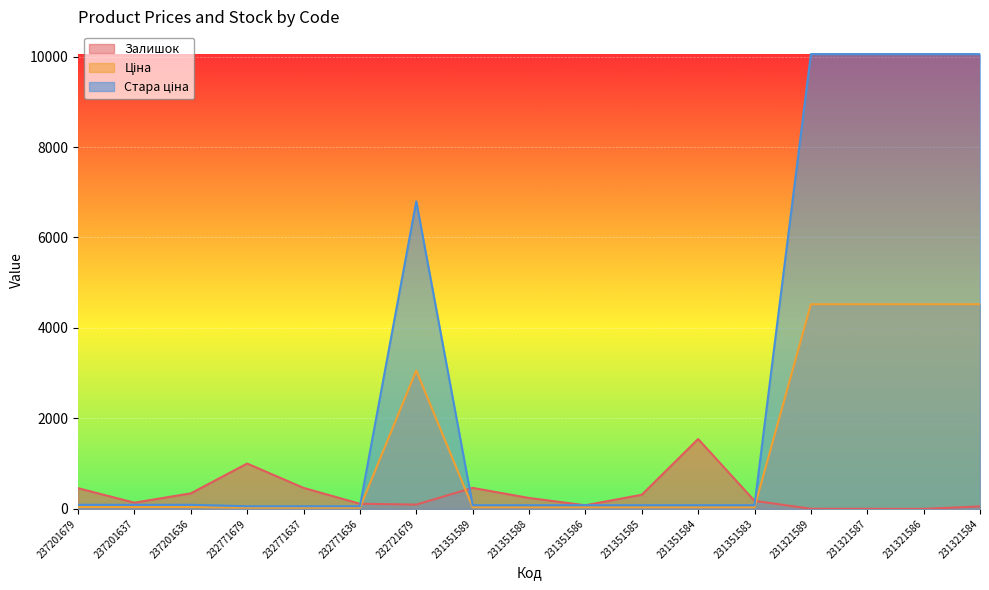

Where is Ціна nearest to the value 2275?

232721679